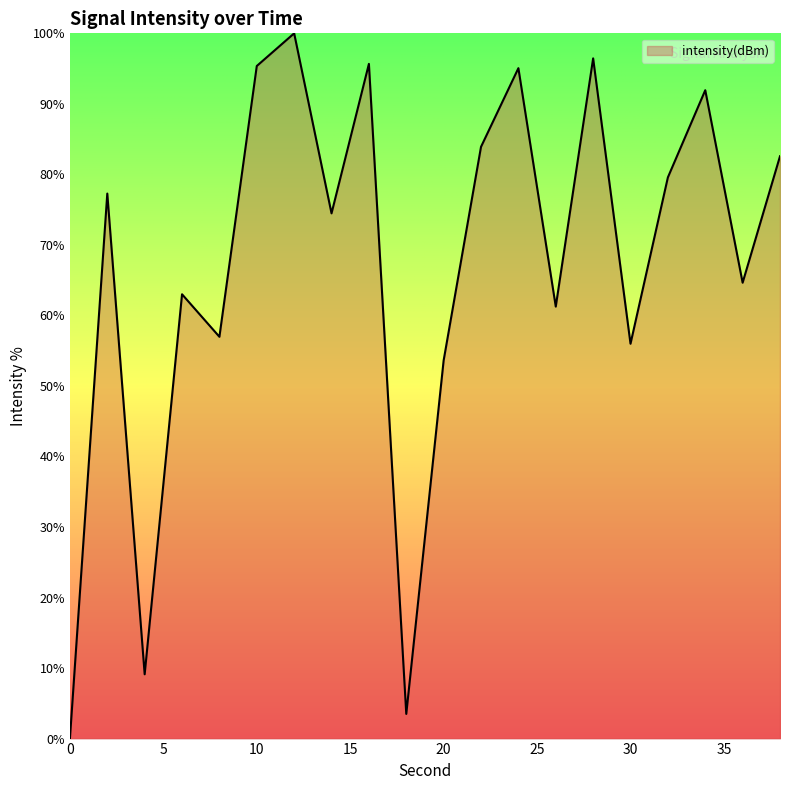

What is the difference between the maximum and minimum values?

100.0